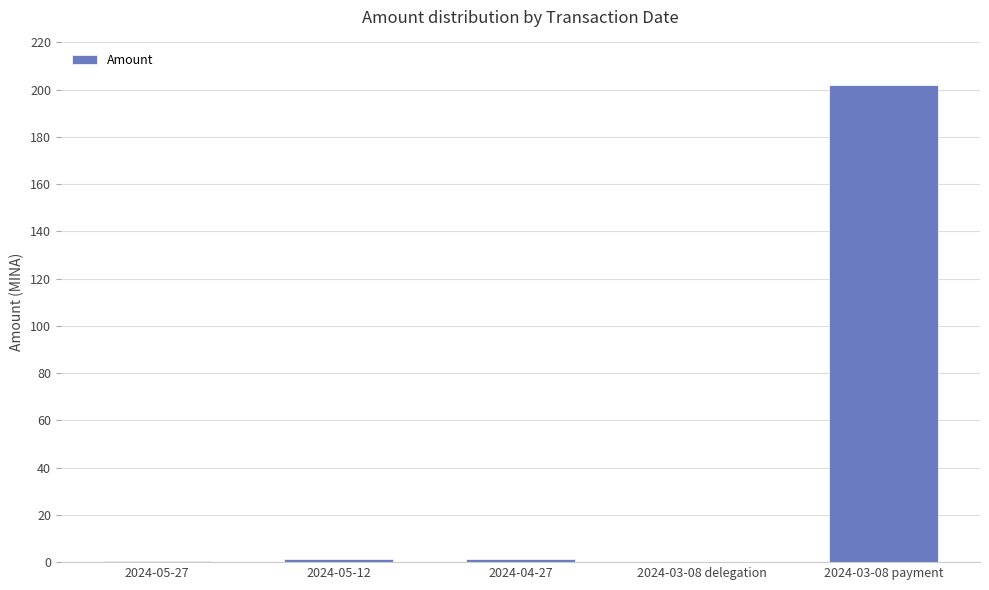

How many series are shown in this chart?

1